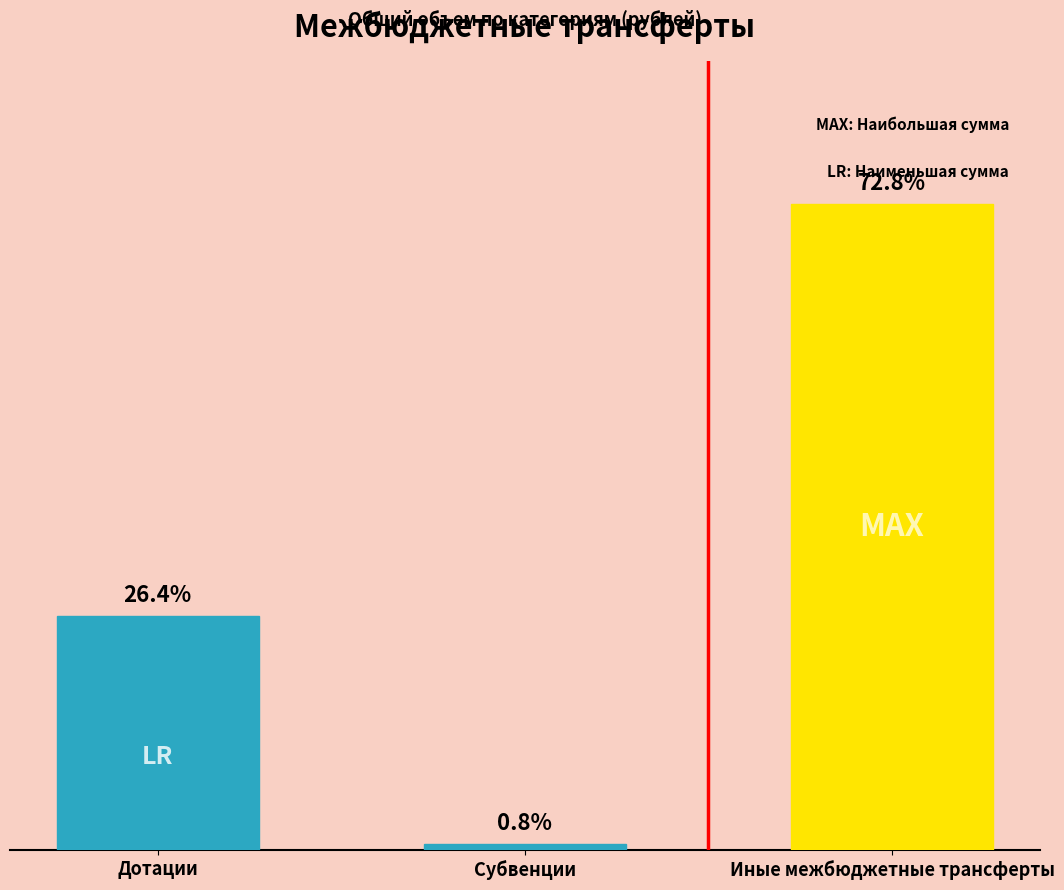

What is the approximate value at Субвенции?

5045335.9